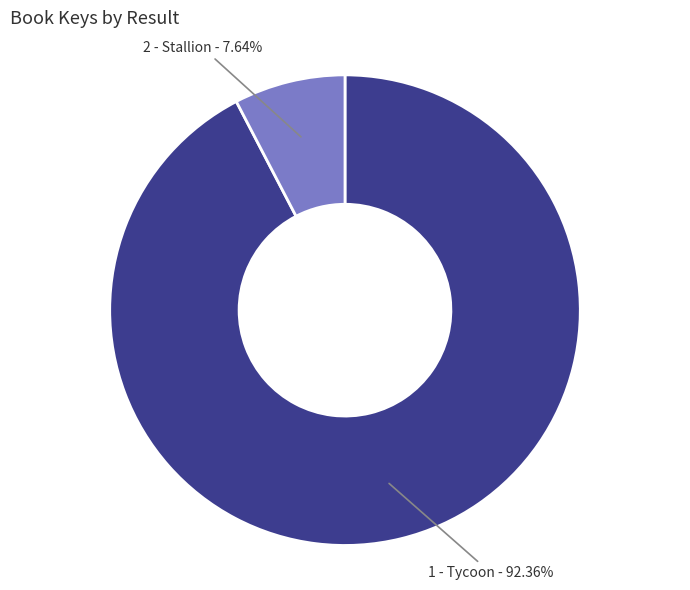

To the nearest percent, what is the average slice percentage?

50%